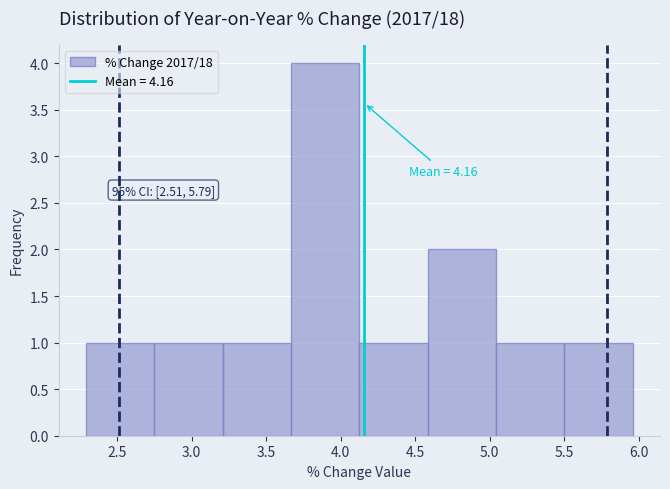

Over which range of the x-axis is the bar tallest?

3.65 to 4.15